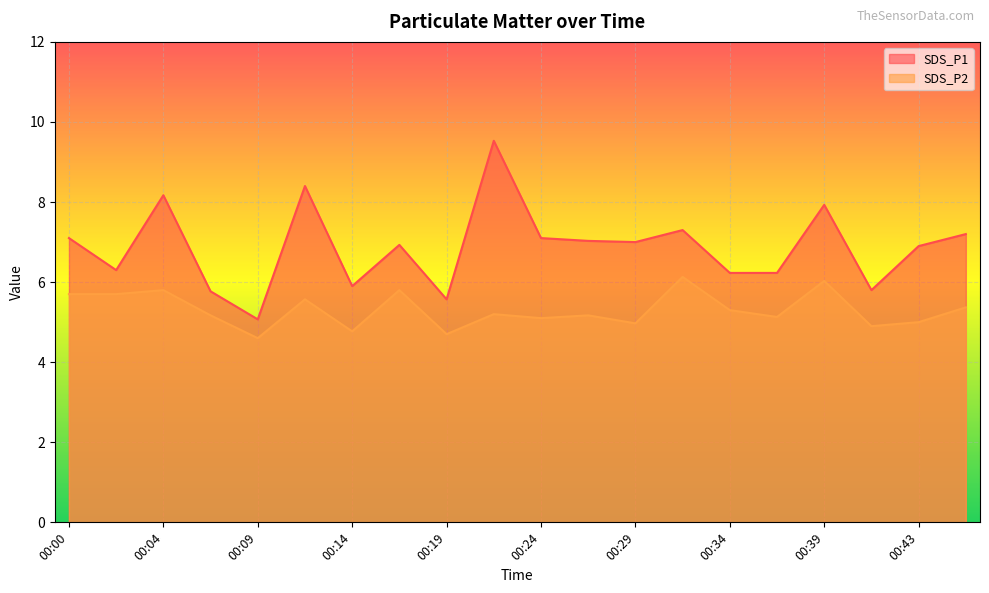

True or false: SDS_P2 has a value of 4.6 at 00:09.

True